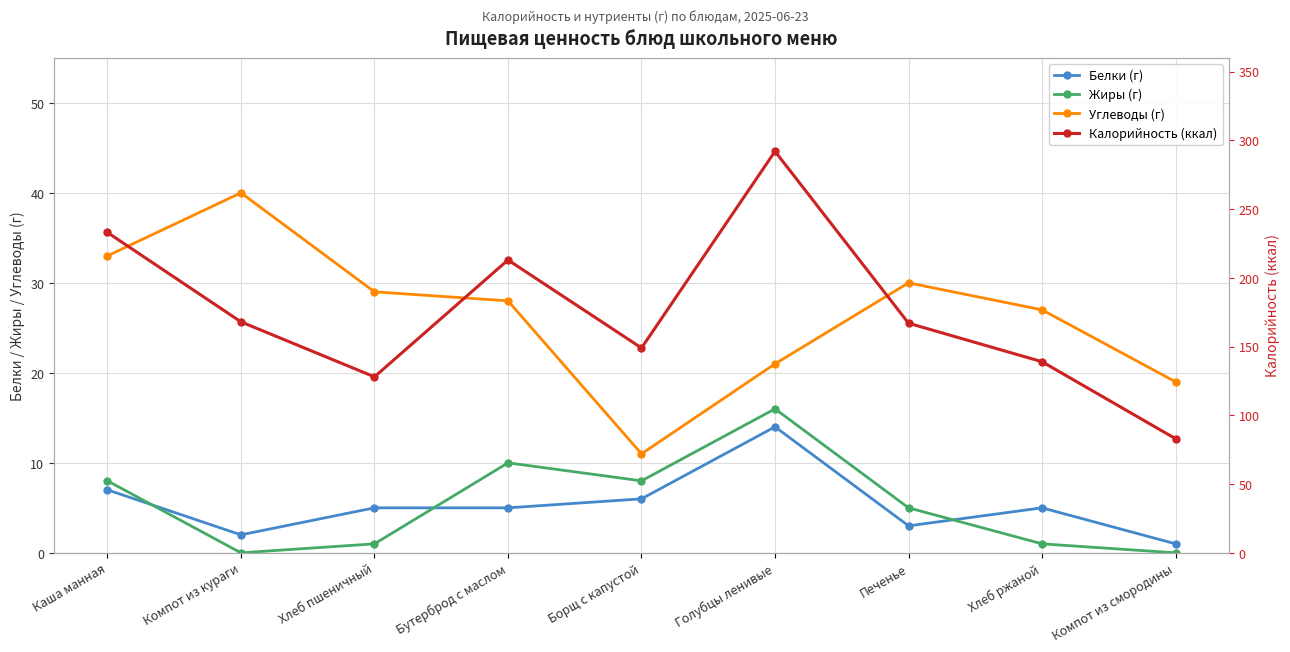

Read the Белки (г) value at Хлеб ржаной.

5